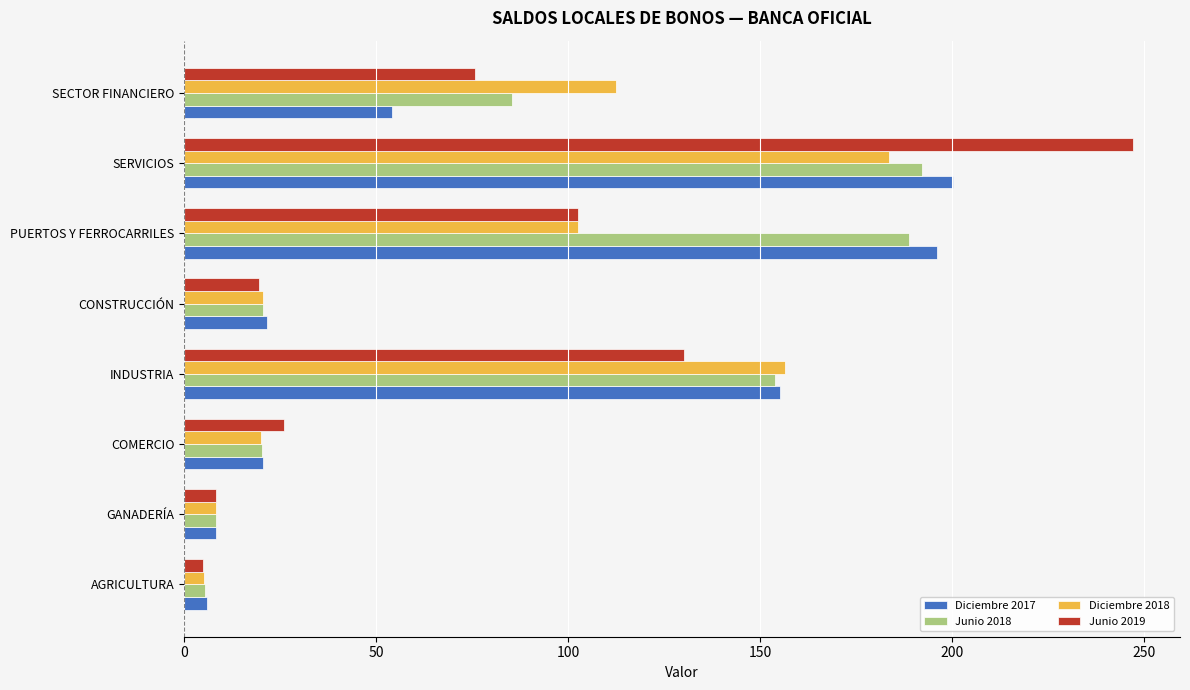

The Junio 2019 series shows 102.7 at PUERTOS Y FERROCARRILES. True or false?

True